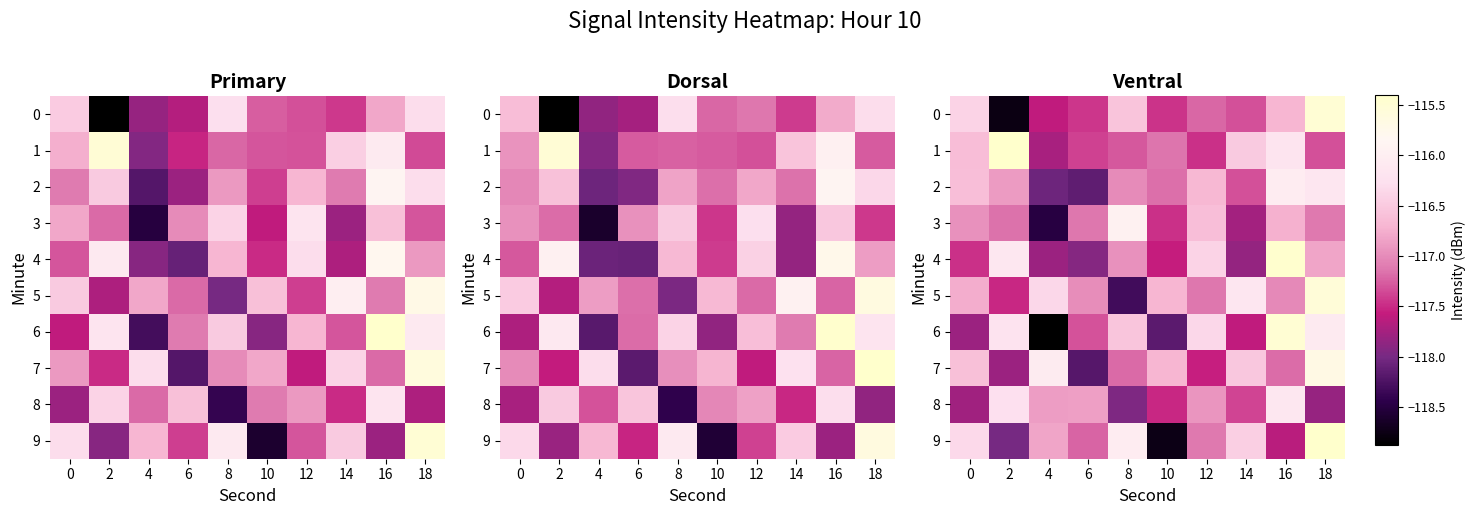

Is the value of 4 at 0 greater than the value of 6 at 18?

No